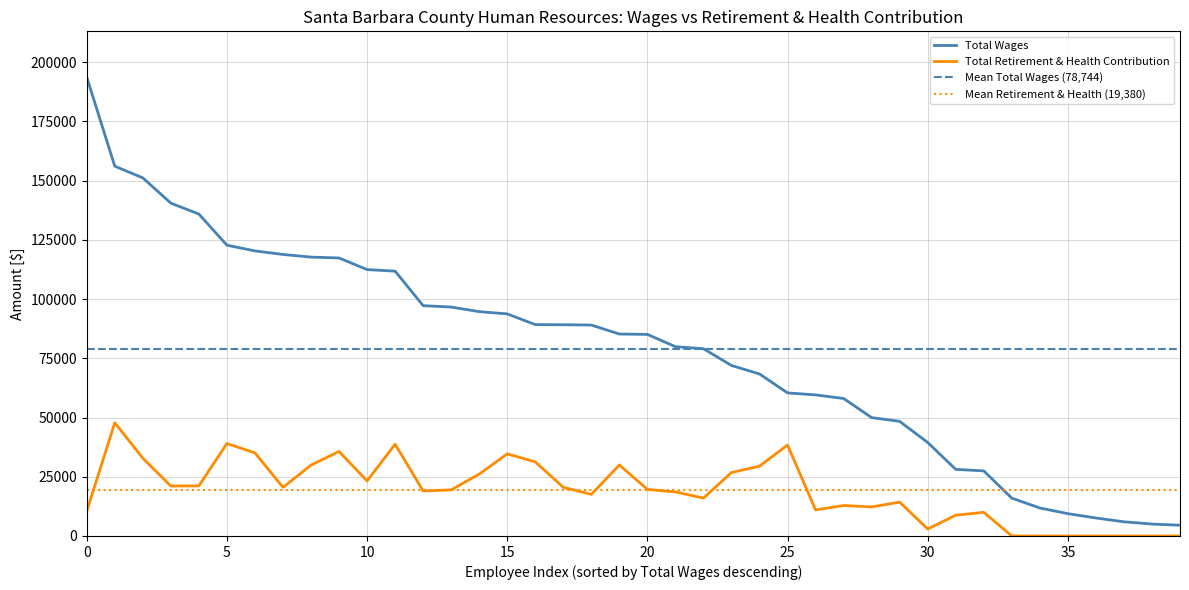

Reading left to right, transcribe all the data shown in this chart.

Total Wages: 193671	156102	151170	140510	135898	122756	120337	118846	117723	117355	112453	111804	97232	96646	94702	93753	89225	89170	89039	85249	85092	79914	79047	71972	68390	60398	59551	58033	49975	48374	39467	28113	27475	15962	11814	9417	7594	5986	5031	4526
Total Retirement & Health Contribution: 10508	47814	32843	21090	21154	39037	35081	20522	29913	35677	23228	38751	19010	19450	26111	34656	31291	20526	17554	29969	19655	18587	16007	26787	29464	38408	10987	12867	12248	14313	2936	8769	9983	0	0	0	0	0	0	0